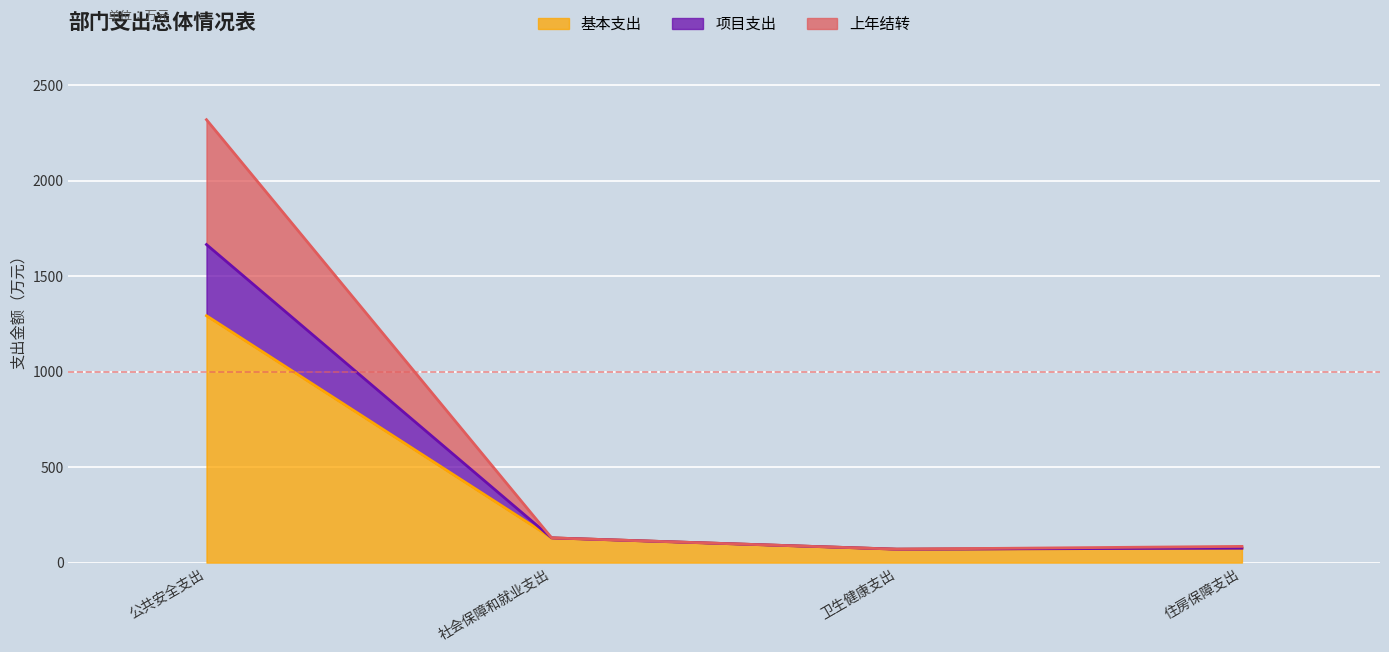

True or false: 项目支出 has more than 1 points higher than both neighbors.

False